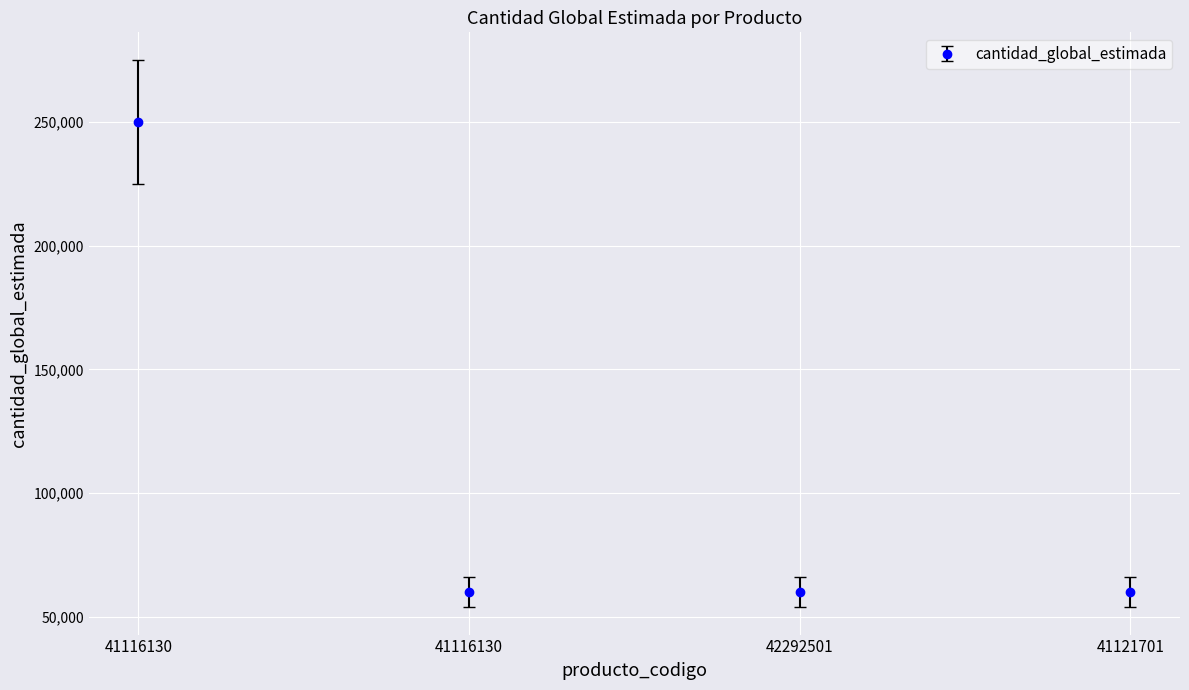

Count the values in the range 60000 to 250000.

4